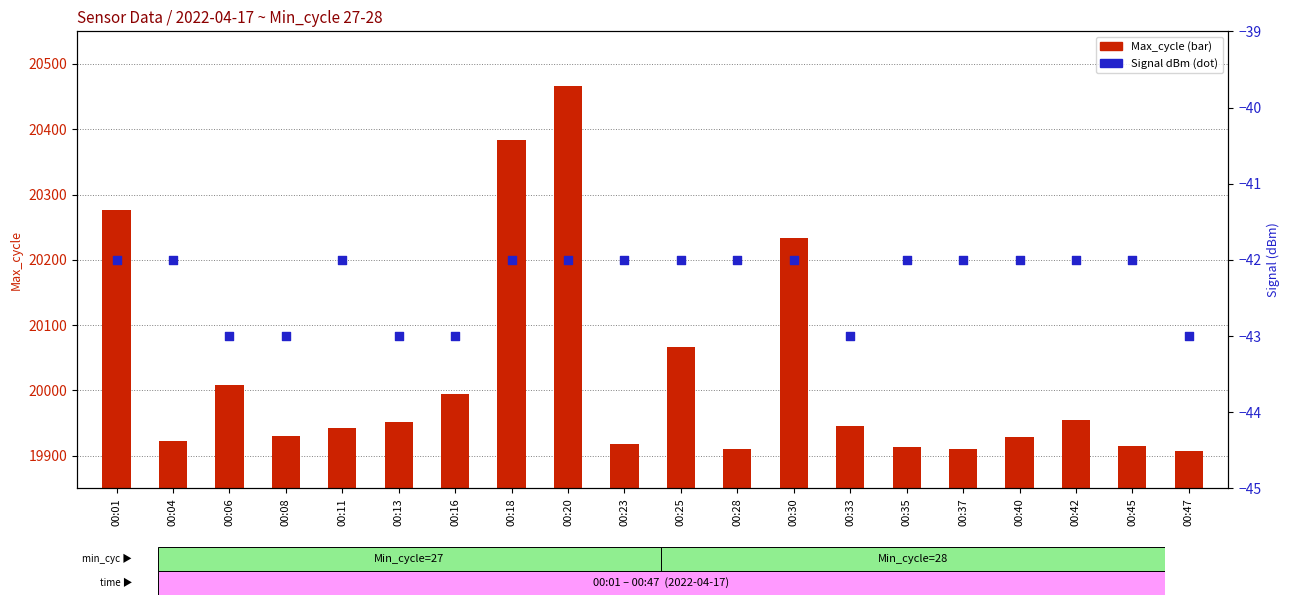

Which series reaches the minimum Y coordinate?

Signal